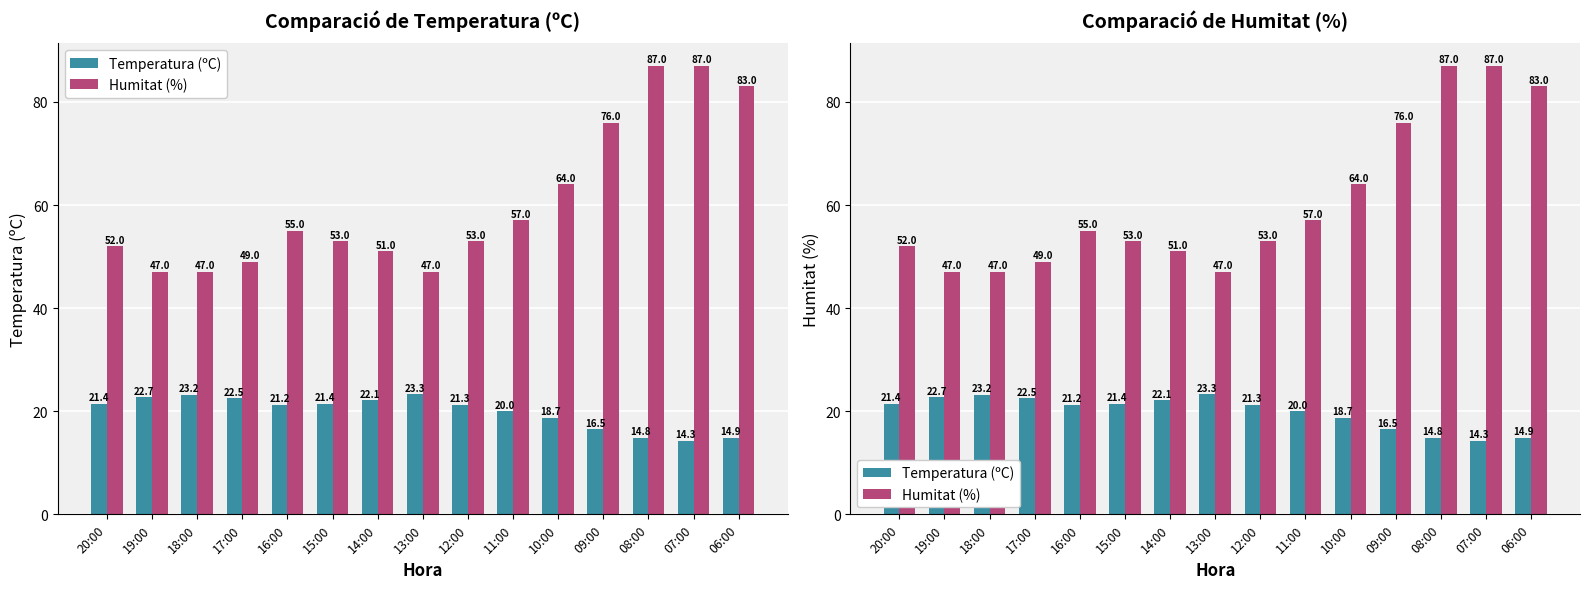

Reading left to right, what are all the values shown in this chart?

Temperatura (ºC): 20:00=21.4	19:00=22.7	18:00=23.2	17:00=22.5	16:00=21.2	15:00=21.4	14:00=22.1	13:00=23.3	12:00=21.3	11:00=20.0	10:00=18.7	09:00=16.5	08:00=14.8	07:00=14.3	06:00=14.9
Humitat (%): 20:00=52.0	19:00=47.0	18:00=47.0	17:00=49.0	16:00=55.0	15:00=53.0	14:00=51.0	13:00=47.0	12:00=53.0	11:00=57.0	10:00=64.0	09:00=76.0	08:00=87.0	07:00=87.0	06:00=83.0